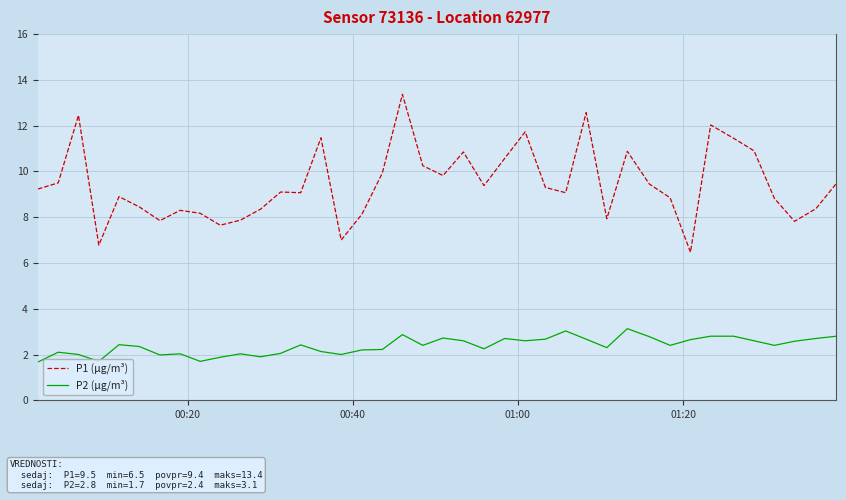

True or false: P1 (μg/m³) and P2 (μg/m³) cross at least once.

False